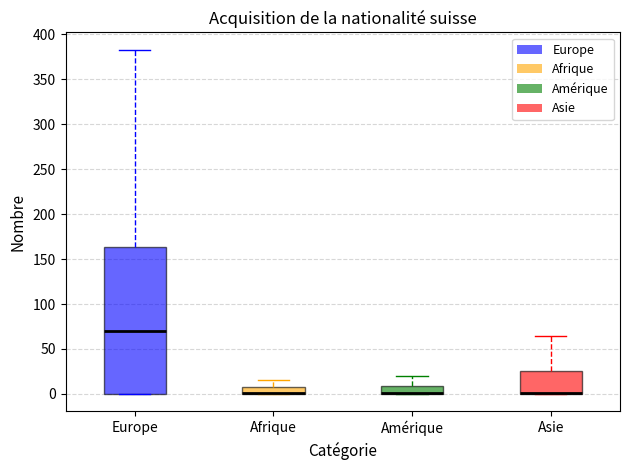

Where does the upper whisker of the box for Amérique end on the y-axis? The values are not printed on the chart, so give them approximately, as read against the axis.

20